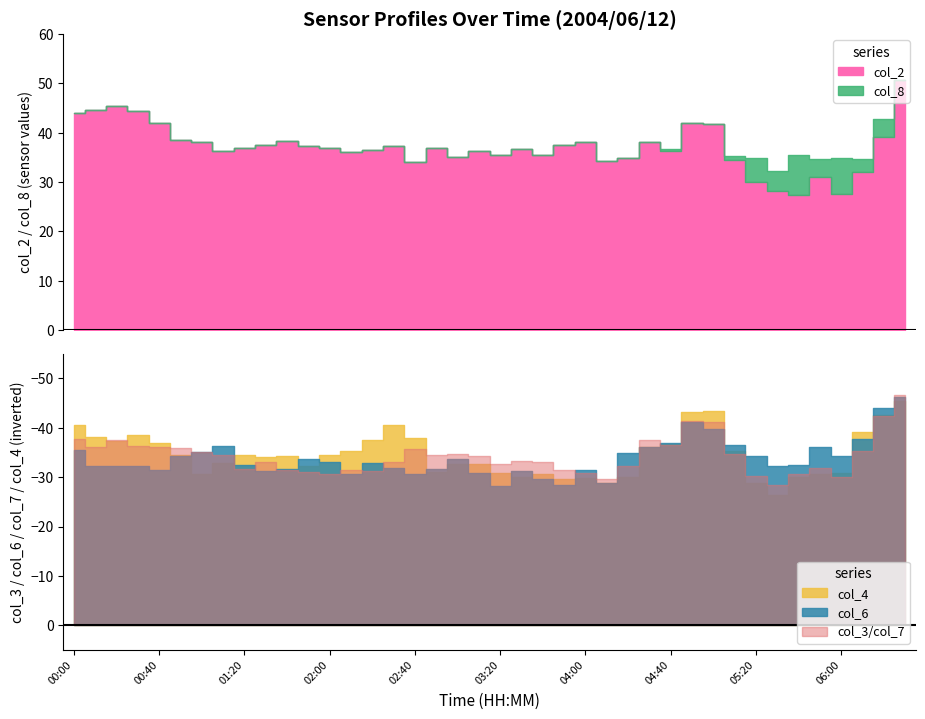

What is the label of the 38th point from the right?

00:20